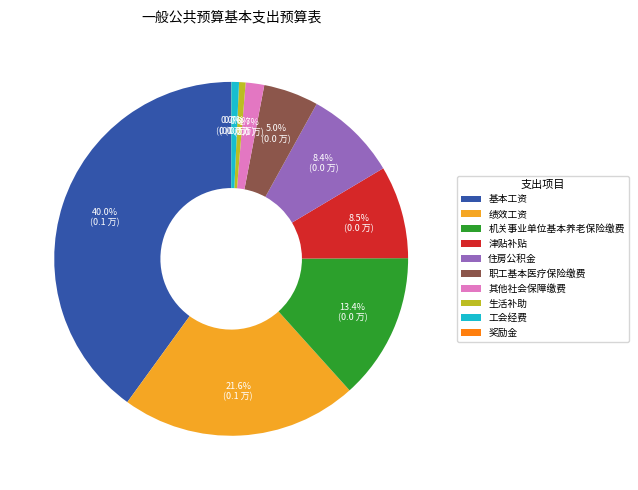

Which category has the biggest portion of the pie?

基本工资